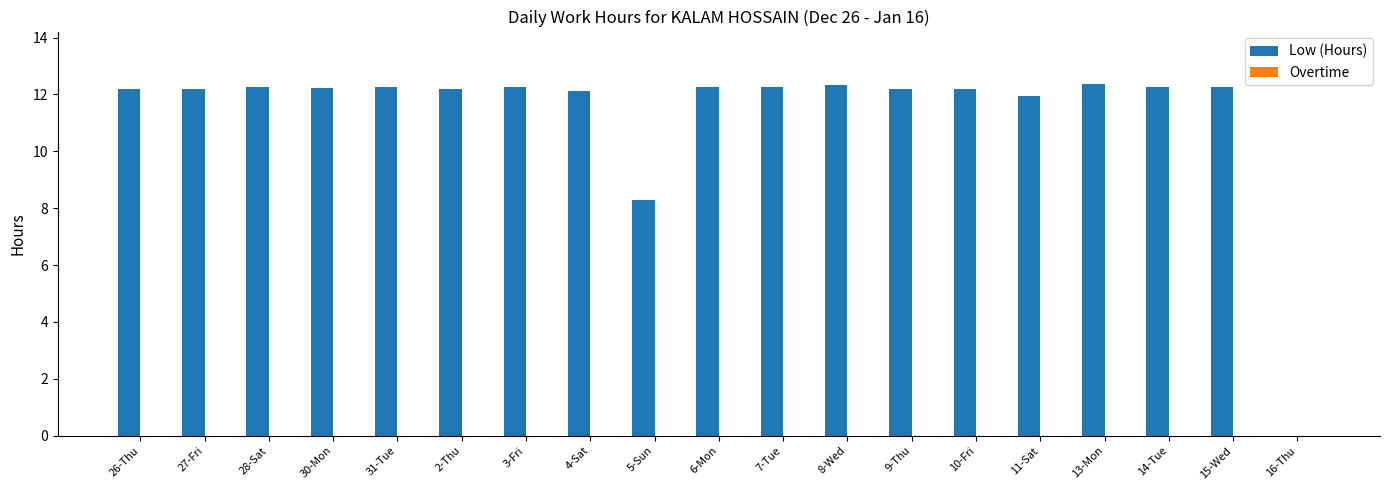

What is the sum of the values at 11-Sat and 4-Sat?

24.1